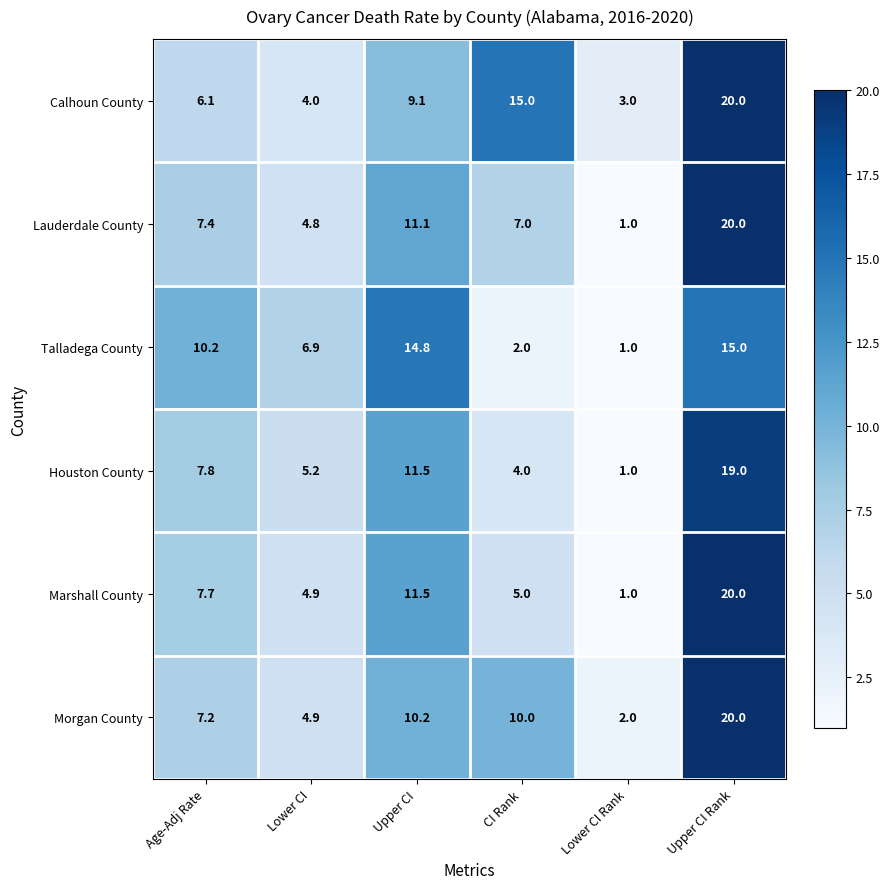

Which label corresponds to the largest value in the chart?

Upper CI Rank